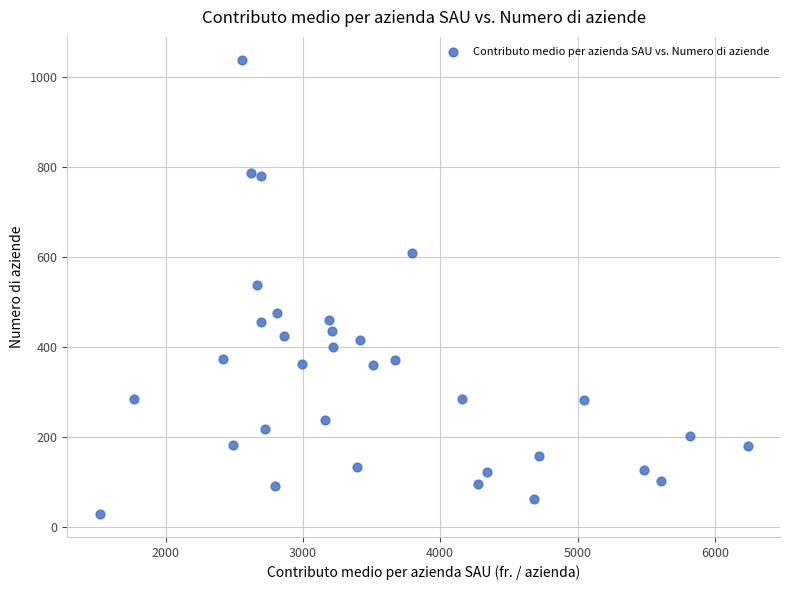

What is the range of Y values (max minus min)?

1009